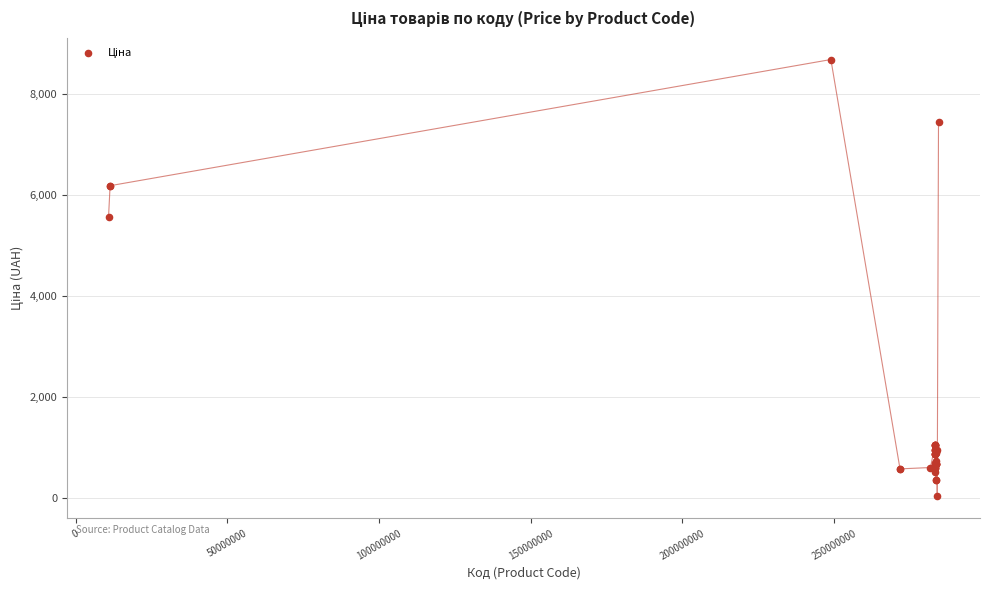

What Y value in the scatter plot is closest to 4355?

5560.3